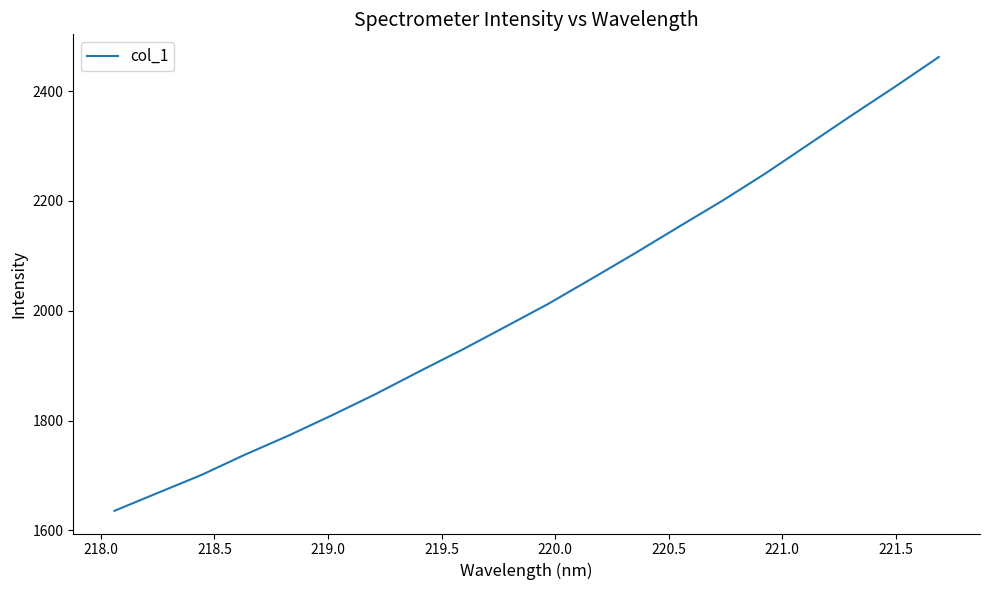

What is the difference between the maximum and minimum values?

826.4